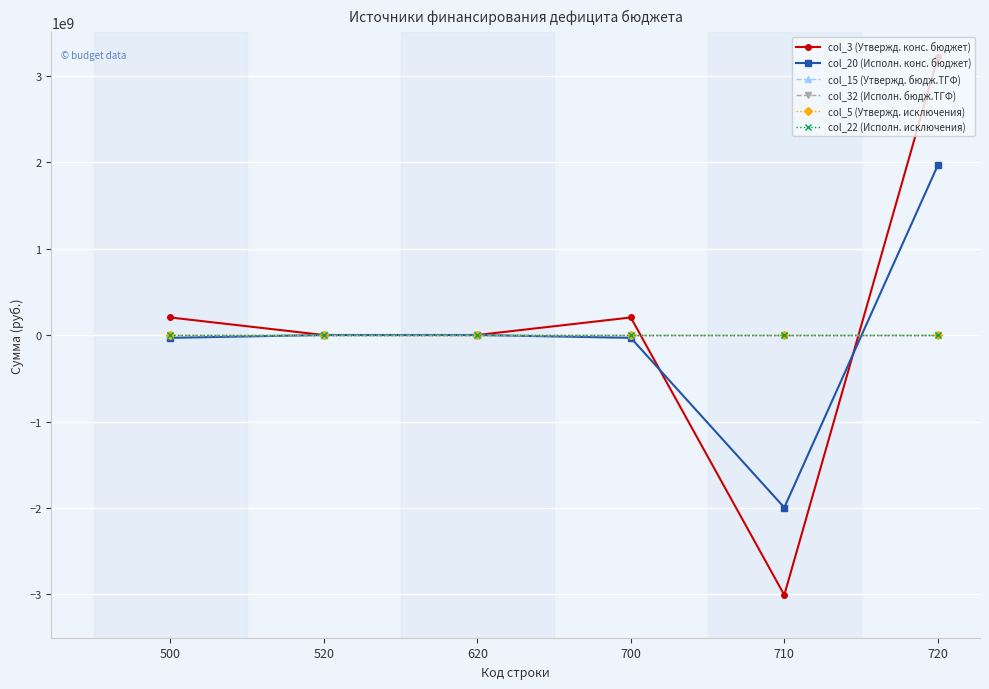

Is this an area chart (filled region under the line)?

No